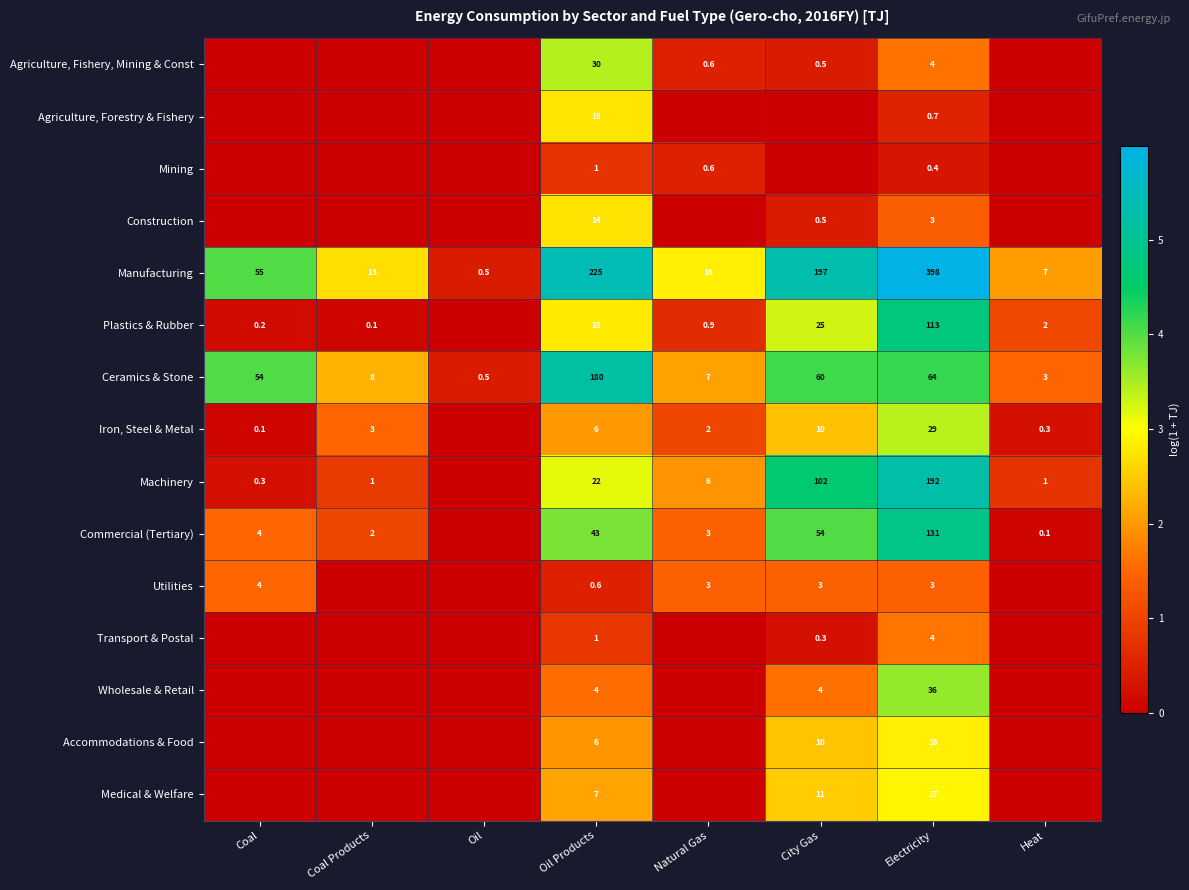

What is the sum of the Commercial (Tertiary) values at Heat and Natural Gas?

3.1